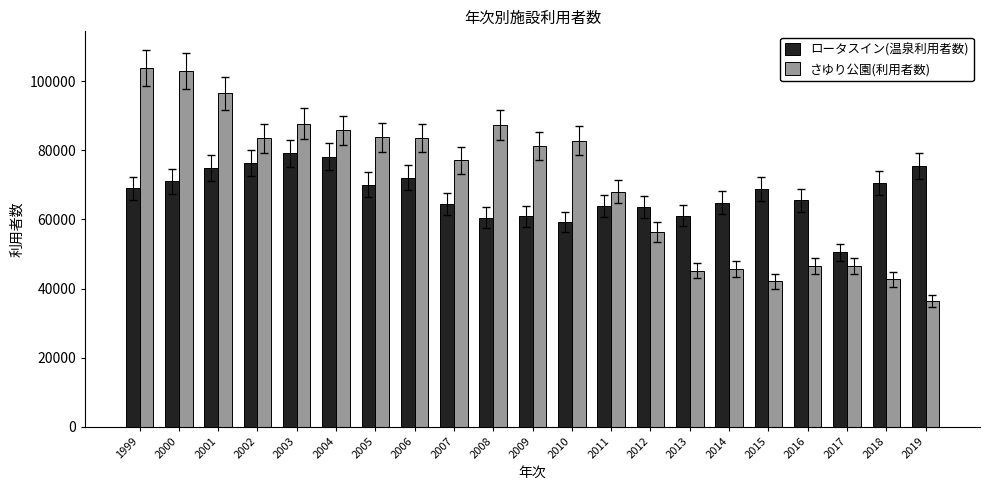

What is the difference between the maximum and minimum values in the ロータスイン(温泉利用者数) series?

28679